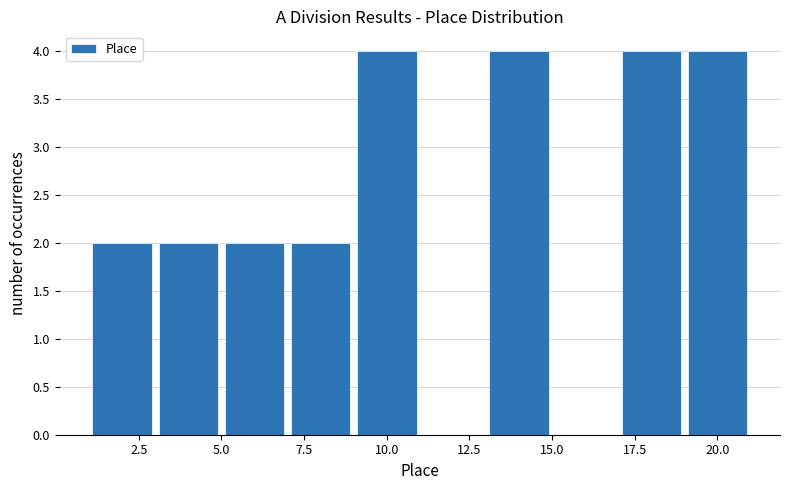

What is the height of the bar covering 17 to 19 on the x-axis? The values are not printed on the chart, so give them approximately, as read against the axis.

4